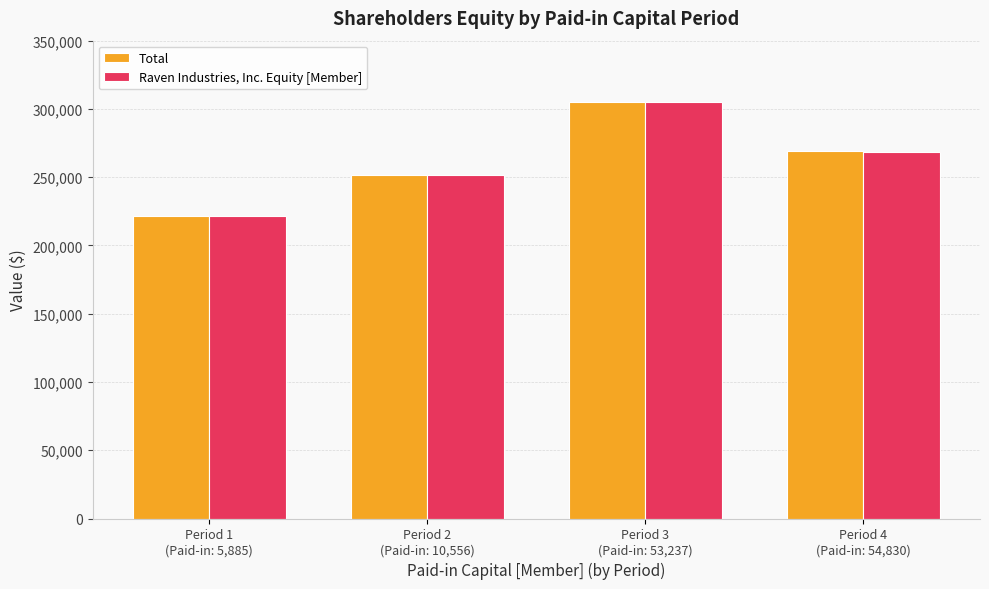

Is it true that Raven Industries, Inc. Equity [Member] equals 361761 at Period 4
(Paid-in: 54,830)?

False